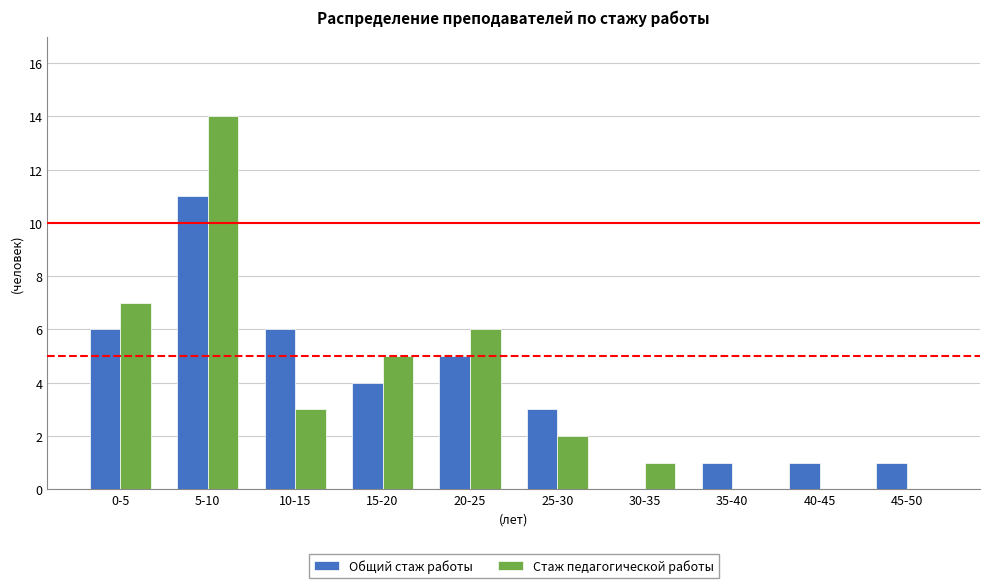

Reading right to left, list all the values displayed in this chart.

Общий стаж работы: 45-50=1	40-45=1	35-40=1	30-35=0	25-30=3	20-25=5	15-20=4	10-15=6	5-10=11	0-5=6
Стаж педагогической работы: 45-50=0	40-45=0	35-40=0	30-35=1	25-30=2	20-25=6	15-20=5	10-15=3	5-10=14	0-5=7